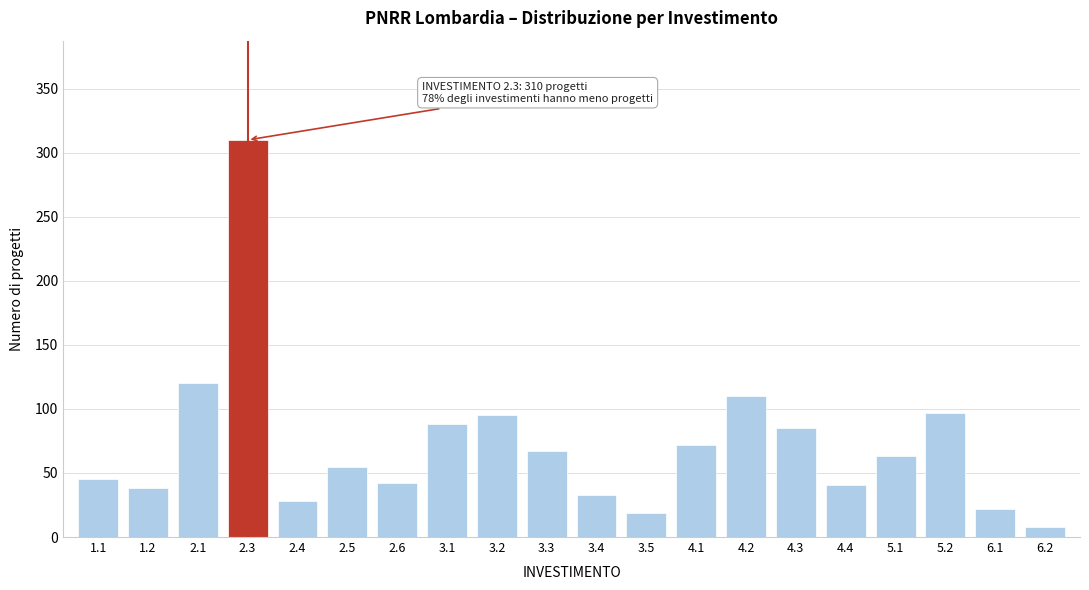

What is the greatest value displayed?

310